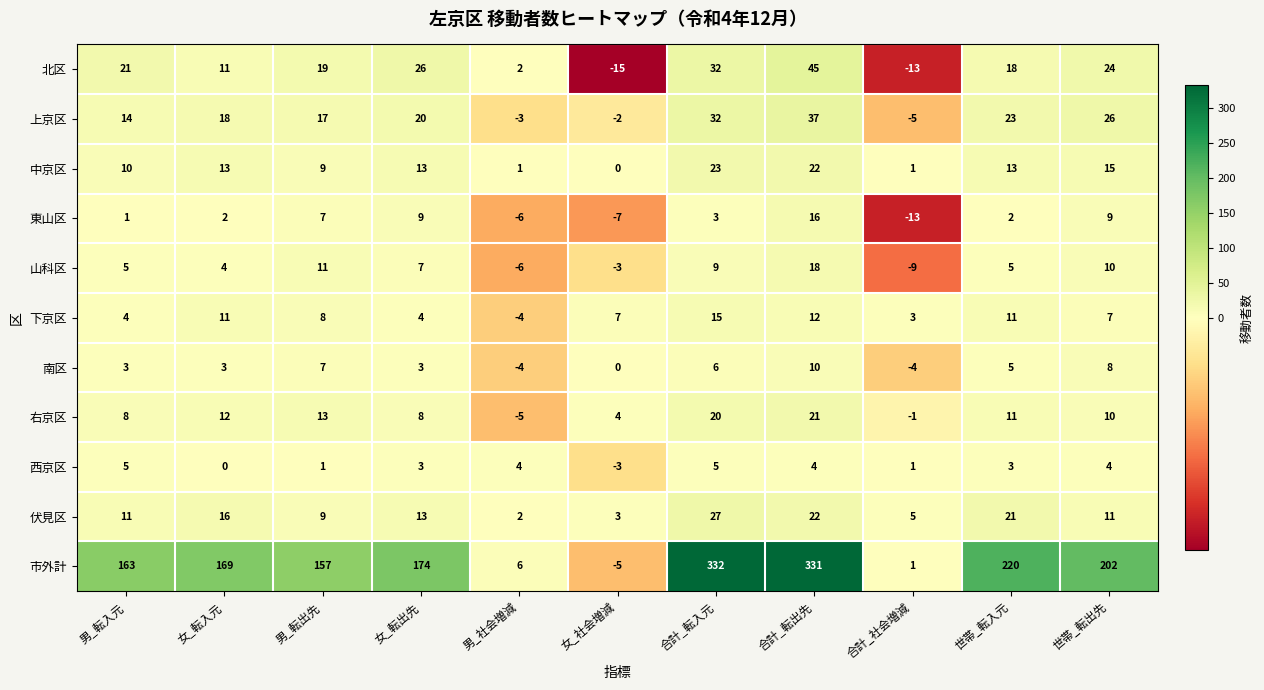

What is the difference between the 下京区 values at 男_社会増減 and 男_転出先?

12